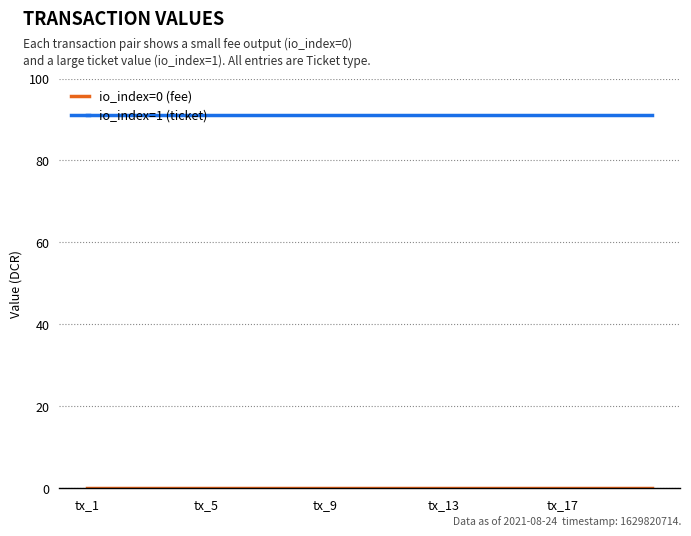

What is the maximum value shown in the chart?

91.0